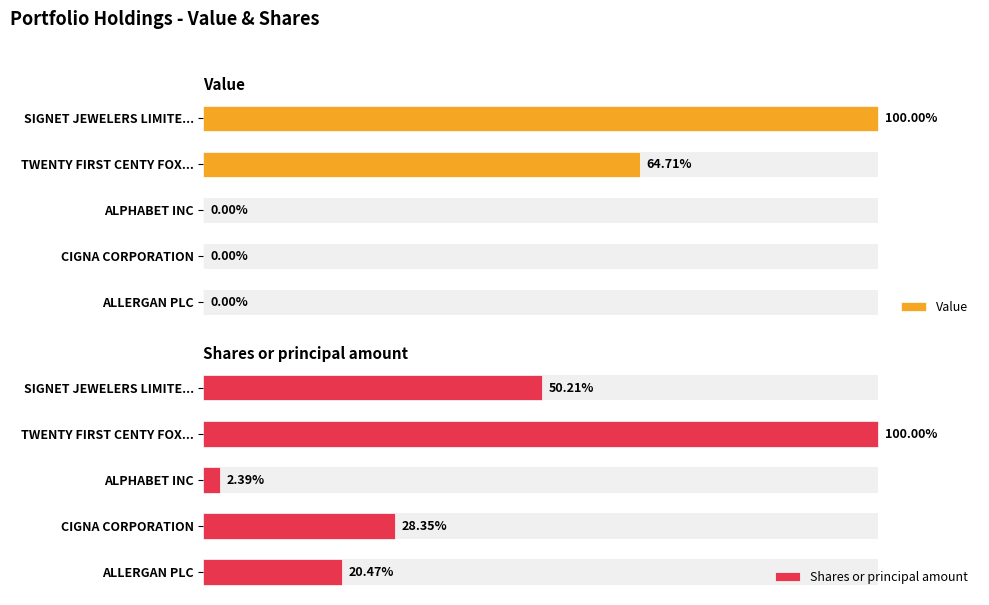

How many groups of bars are there?

5